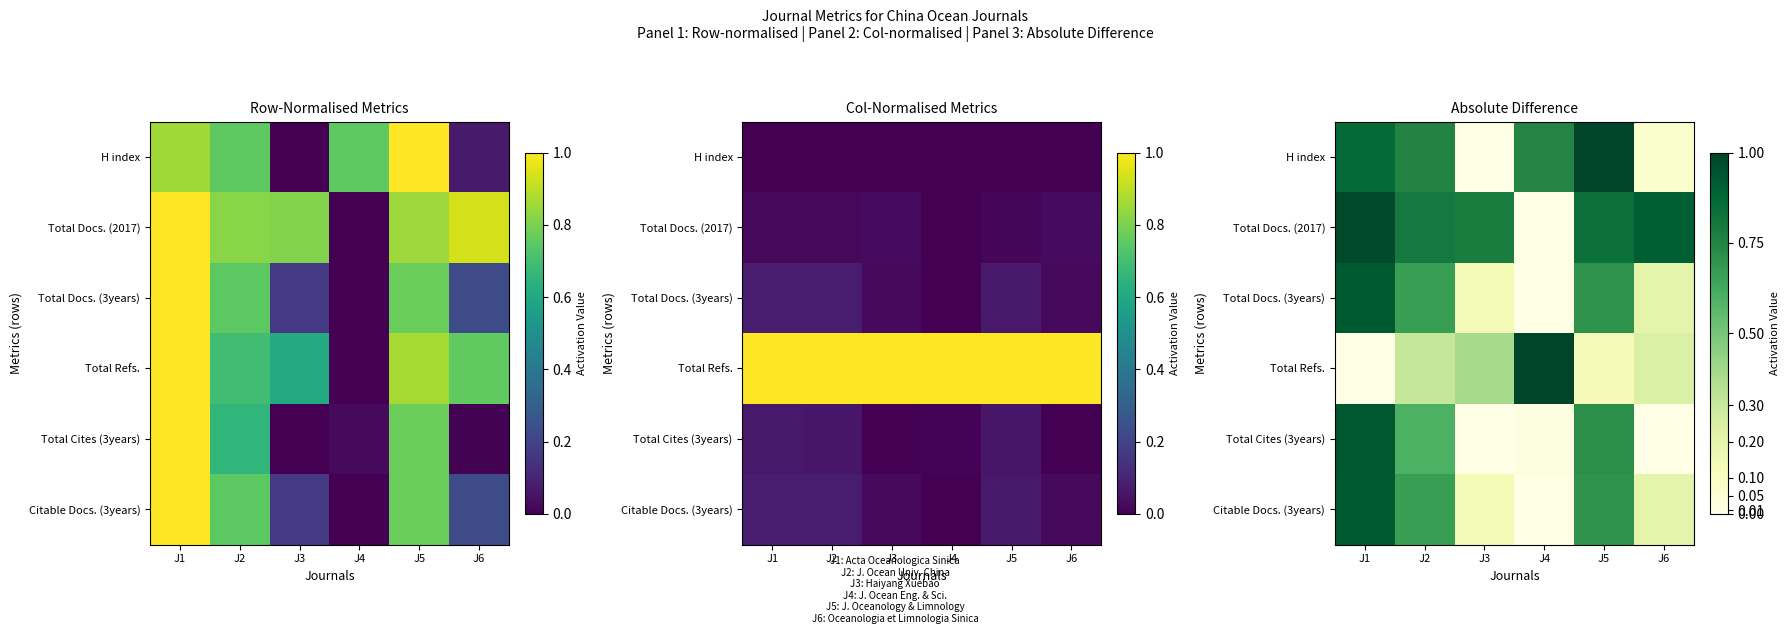

Which category has the lowest value across all series?

J3